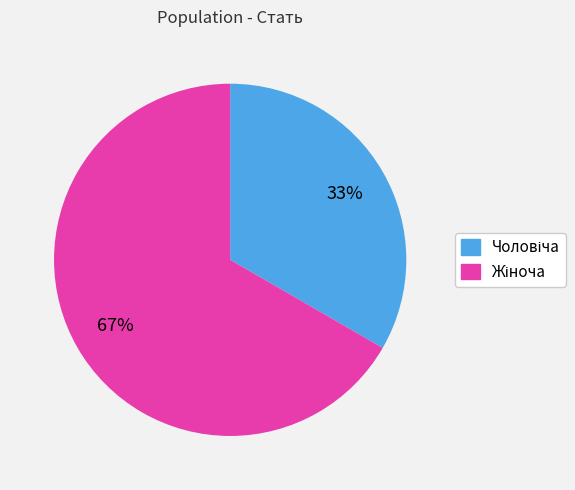

Is there a majority slice in this chart?

Yes